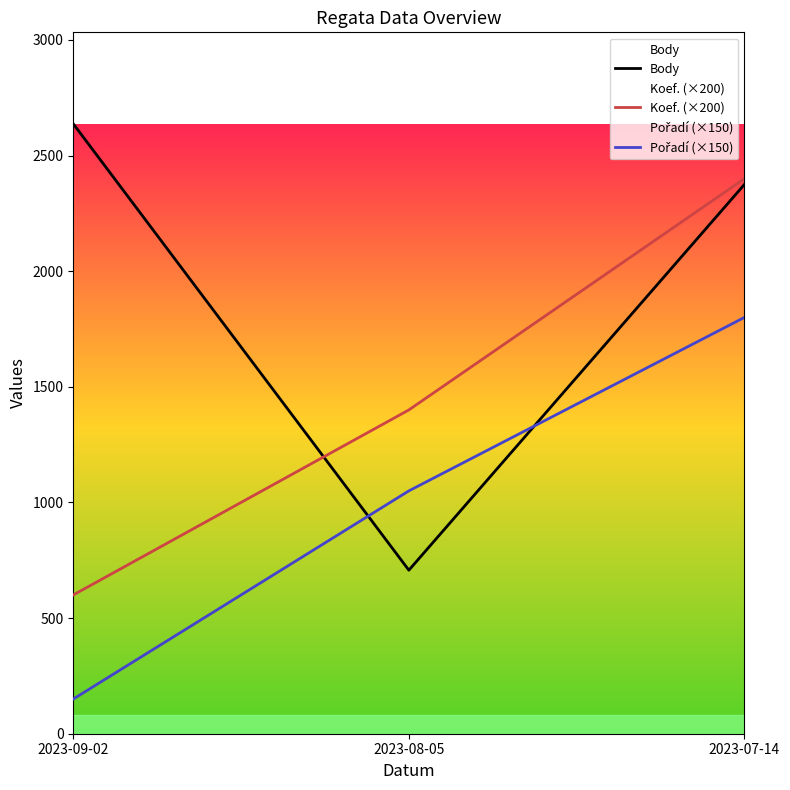

At which label does Pořadí (×150) reach its peak?

2023-07-14